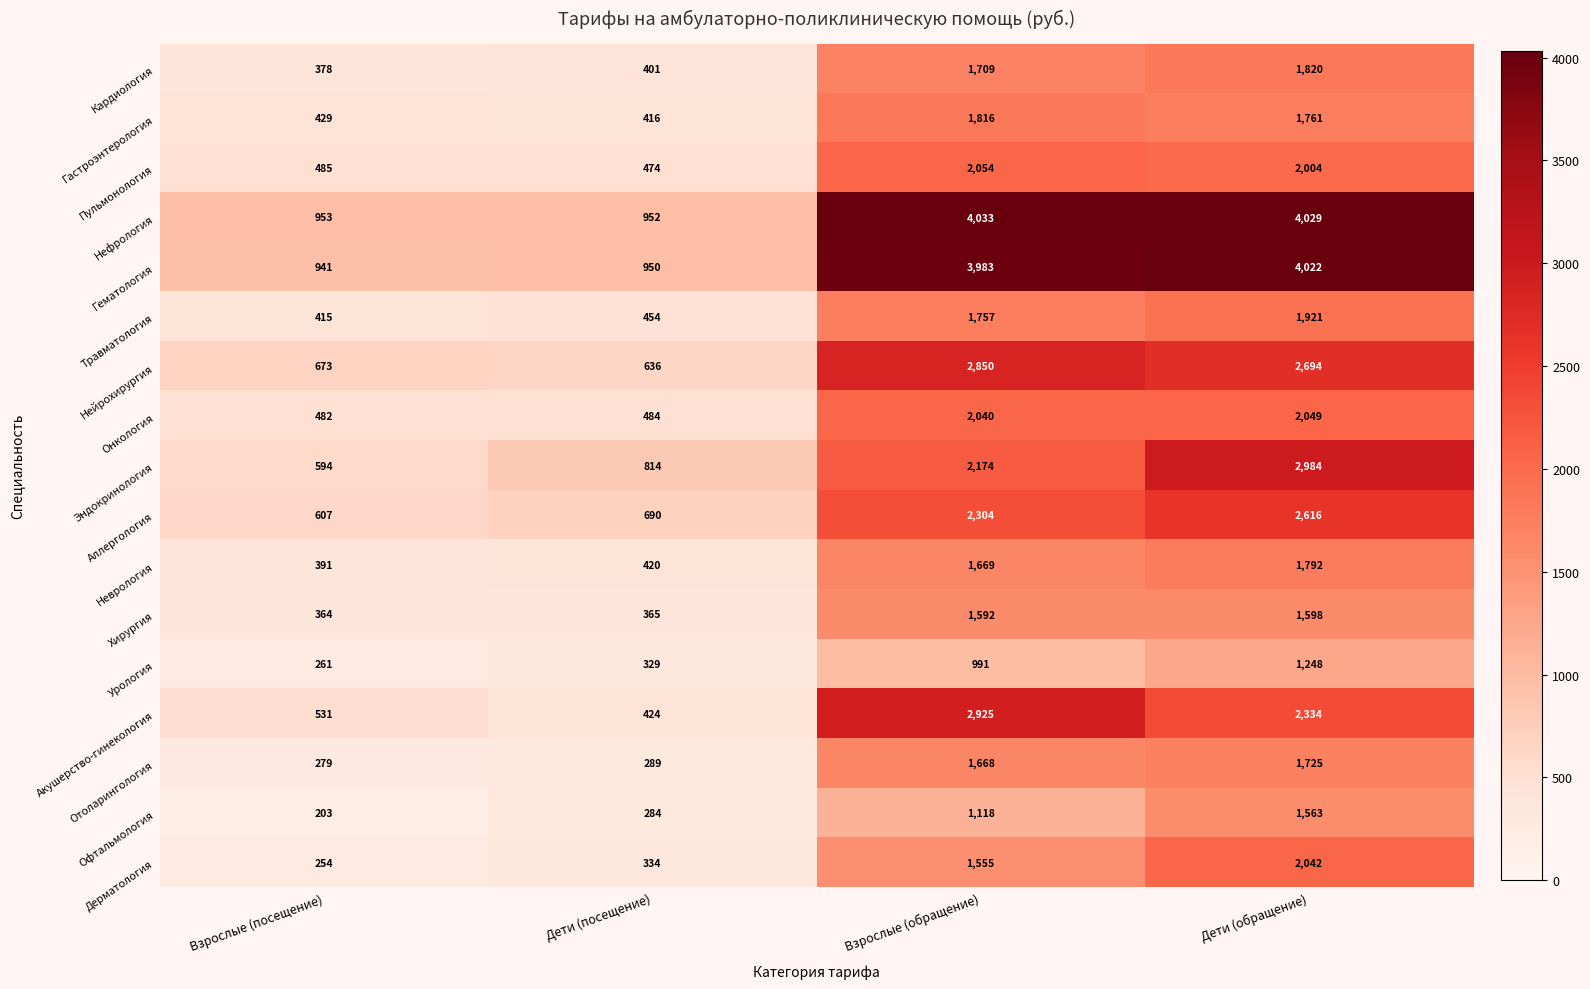

What is the average value of the Хирургия series?

980